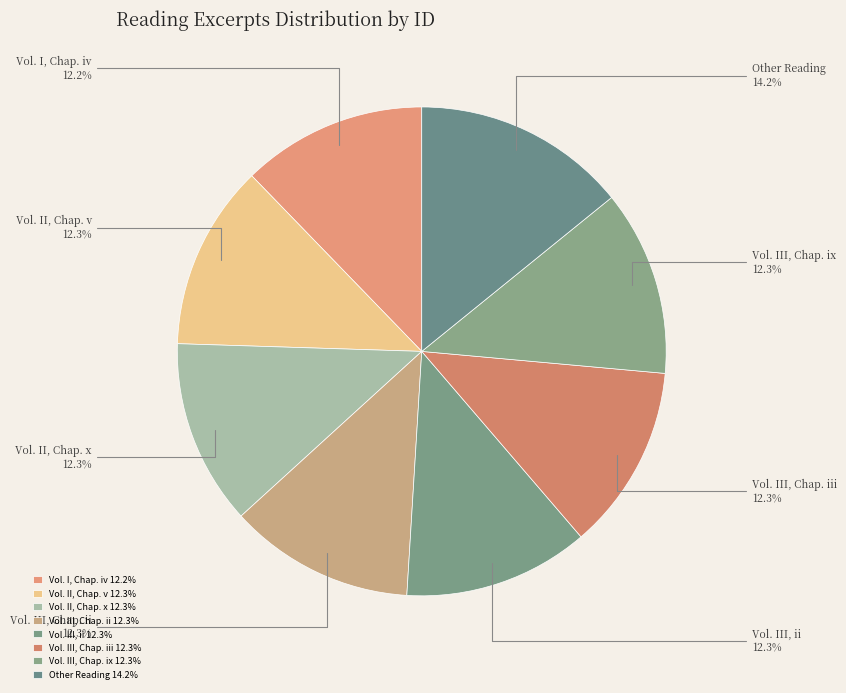

True or false: Vol. III, Chap. ix accounts for 25% of the total.

False